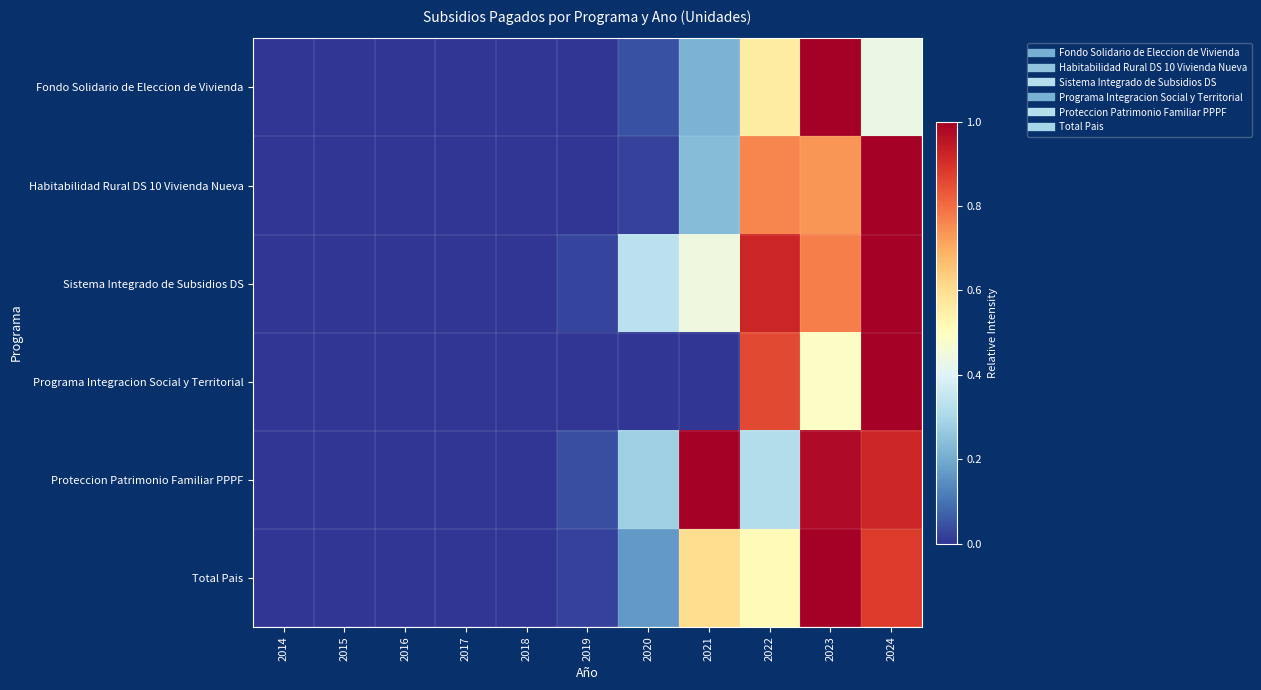

Rank the series at 2023 from lowest to highest value.

Programa Integracion Social y Territorial, Habitabilidad Rural DS 10 Vivienda Nueva, Sistema Integrado de Subsidios DS, Proteccion Patrimonio Familiar PPPF, Fondo Solidario de Eleccion de Vivienda, Total Pais